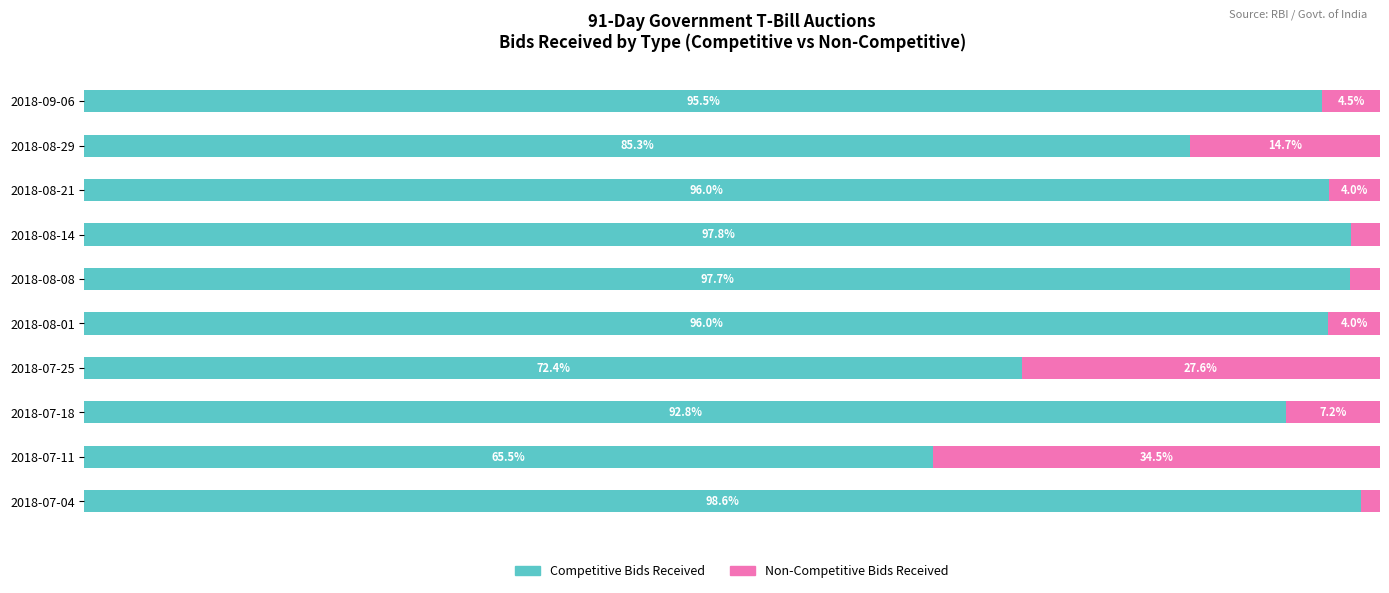

Which category has the highest value in the Competitive Bids Received series?

2018-07-04